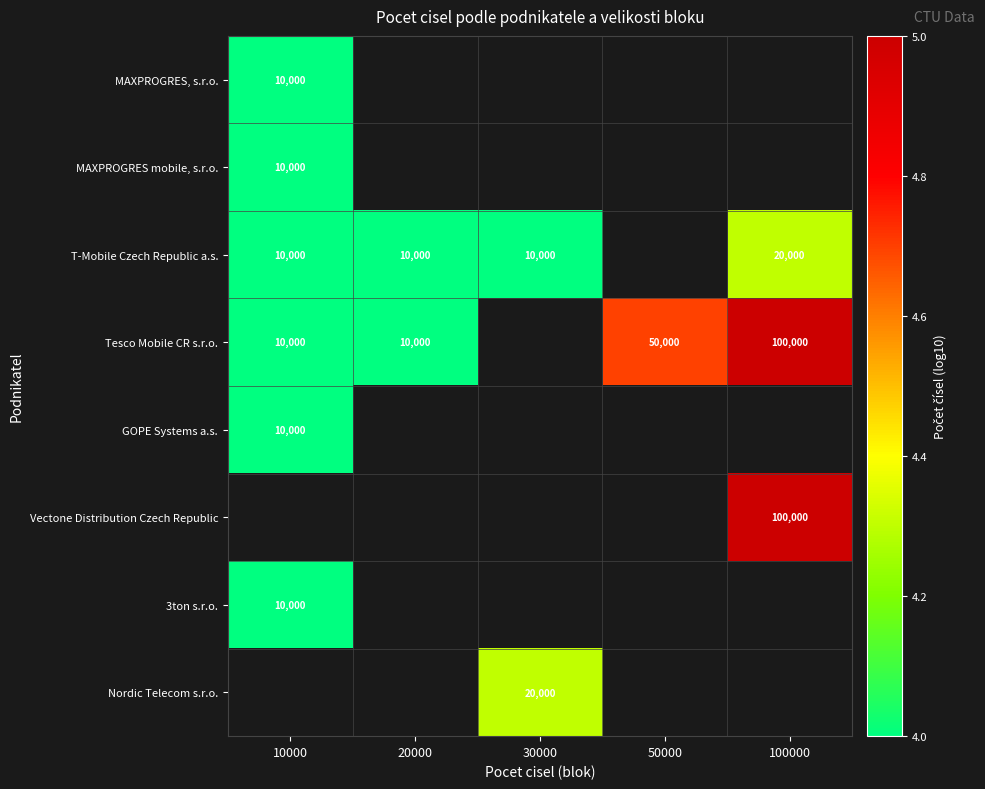

The value of T-Mobile Czech Republic a.s. at 100000 is 7436. True or false?

False